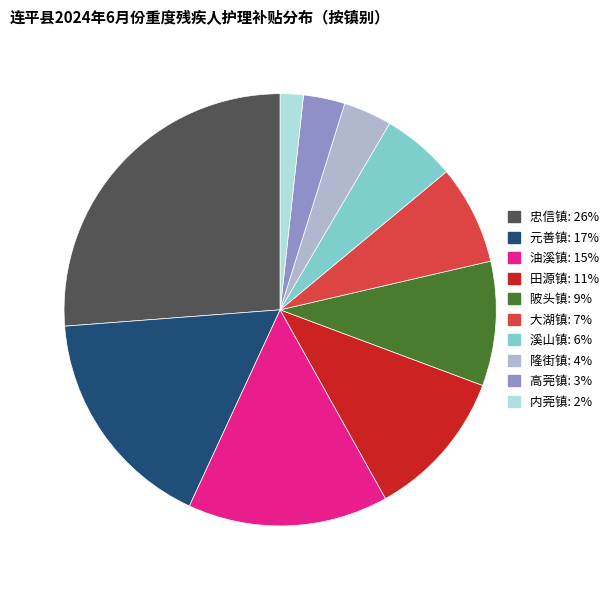

What is the smallest slice in the pie chart?

内莞镇